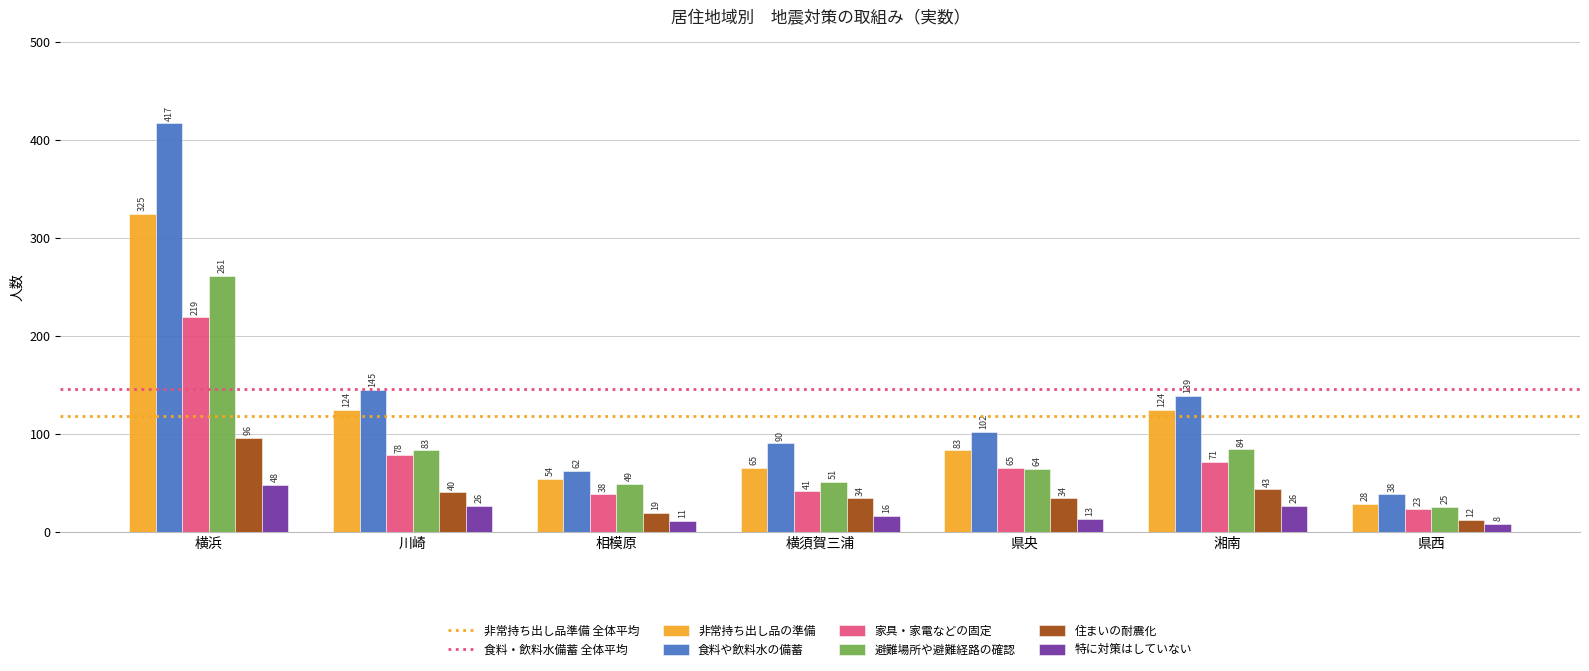

Which series has the largest total across all categories?

食料や飲料水の備蓄